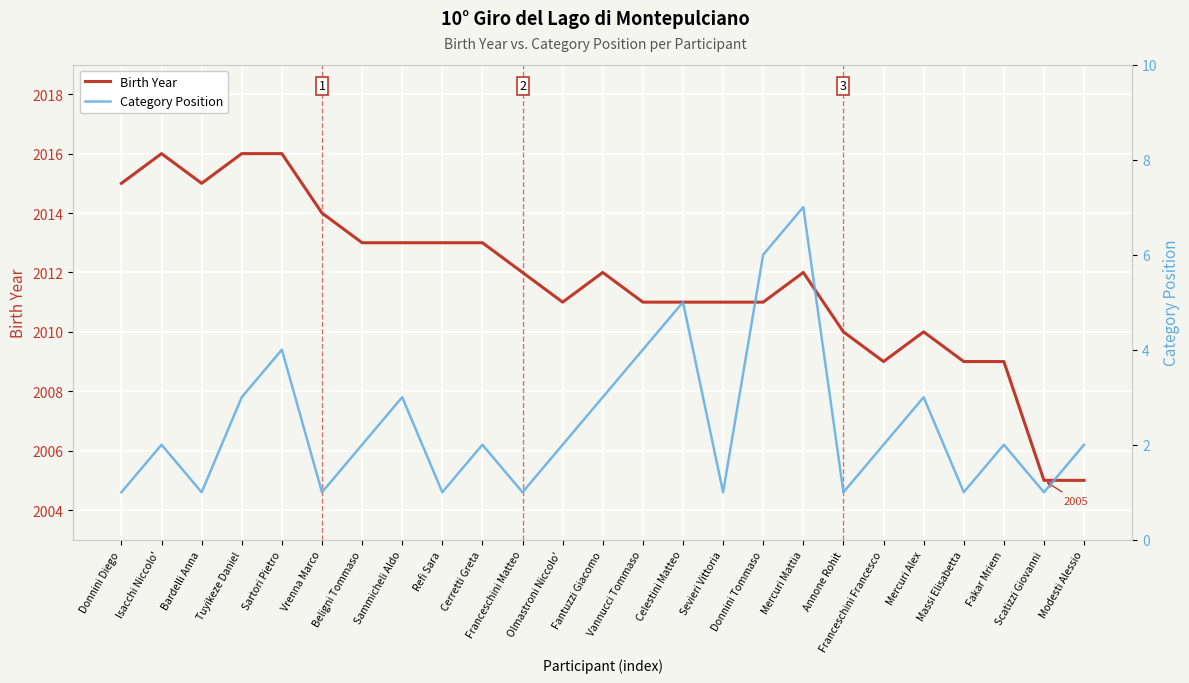

The value of Category Position at Olmastroni Niccolo' is 2. True or false?

True